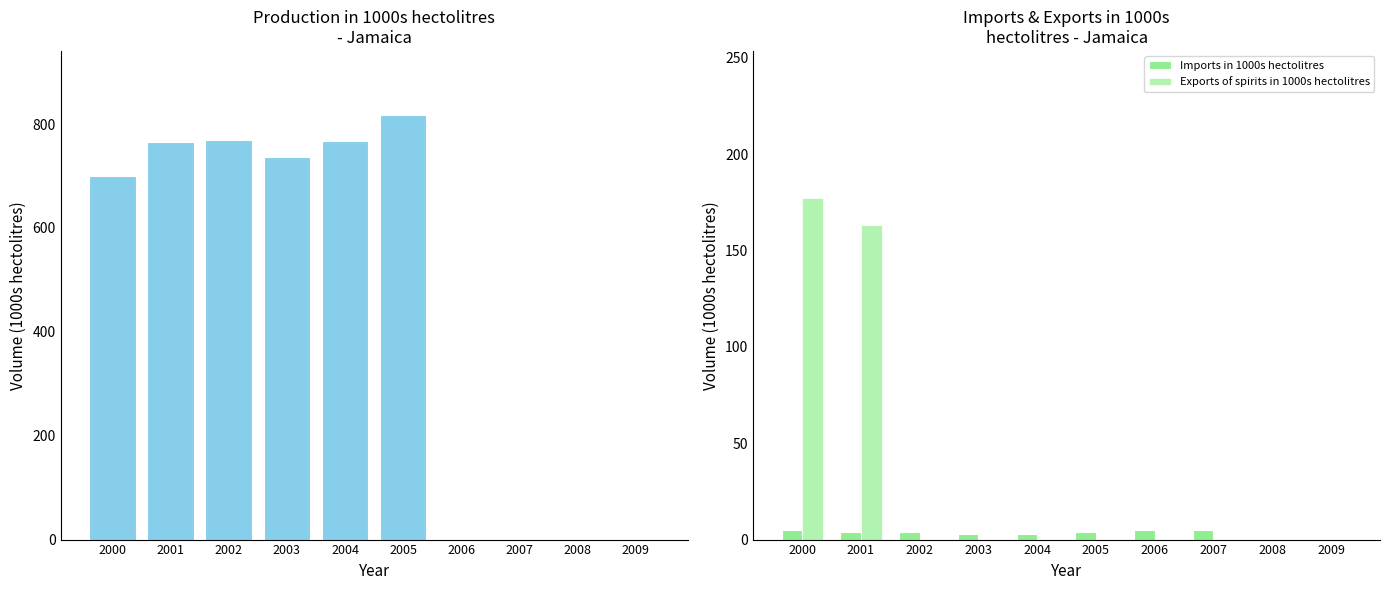

At which label does Production in 1000s hectolitres reach its minimum?

2006